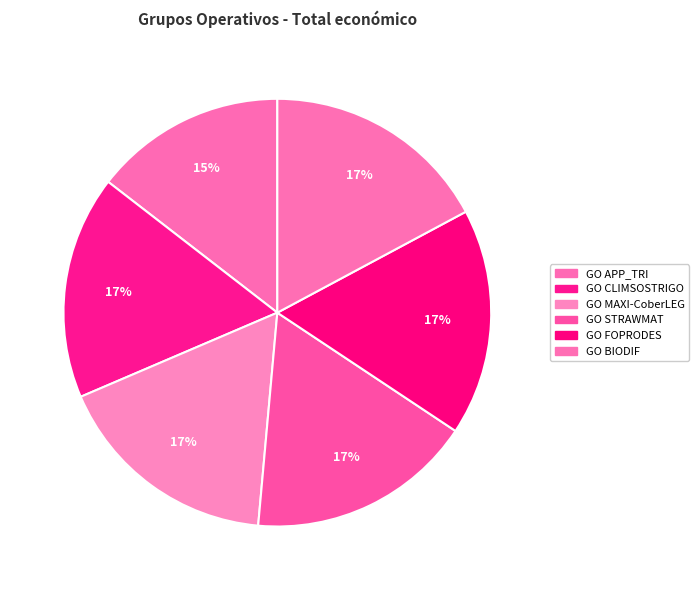

To the nearest percent, what portion does GO STRAWMAT represent?

17%